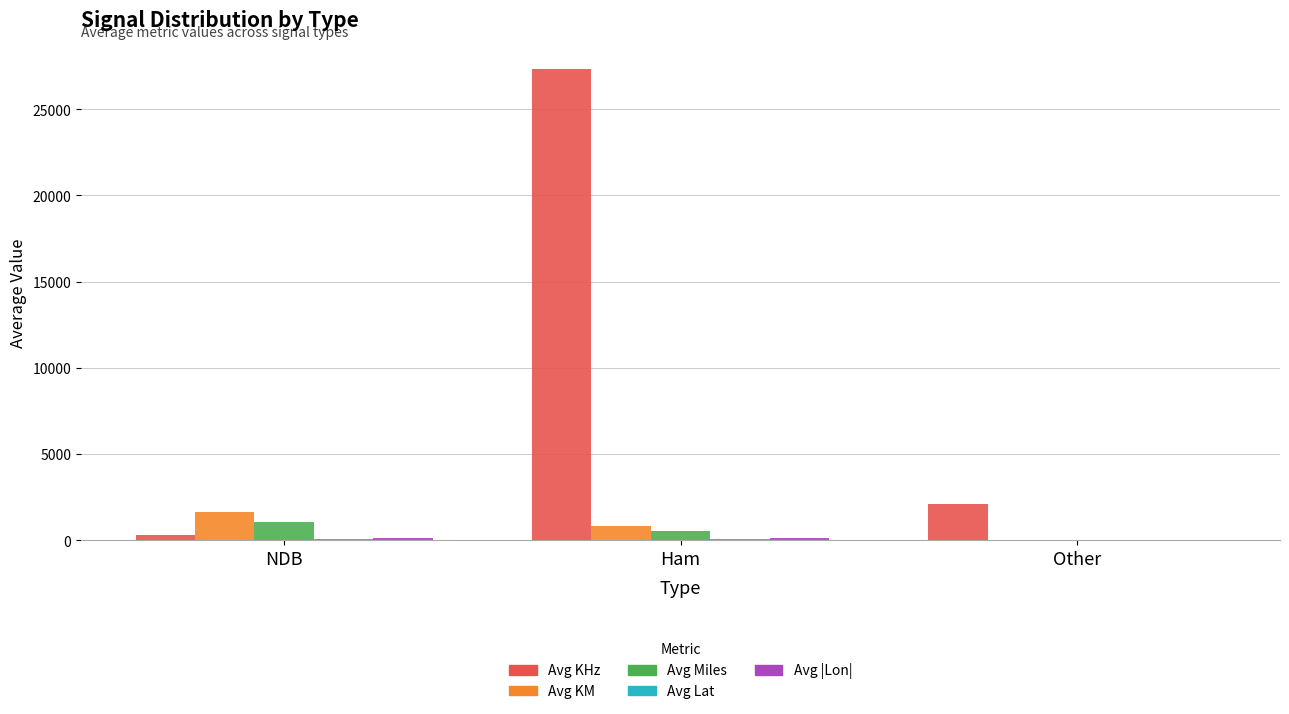

How many data points does each series have?

3